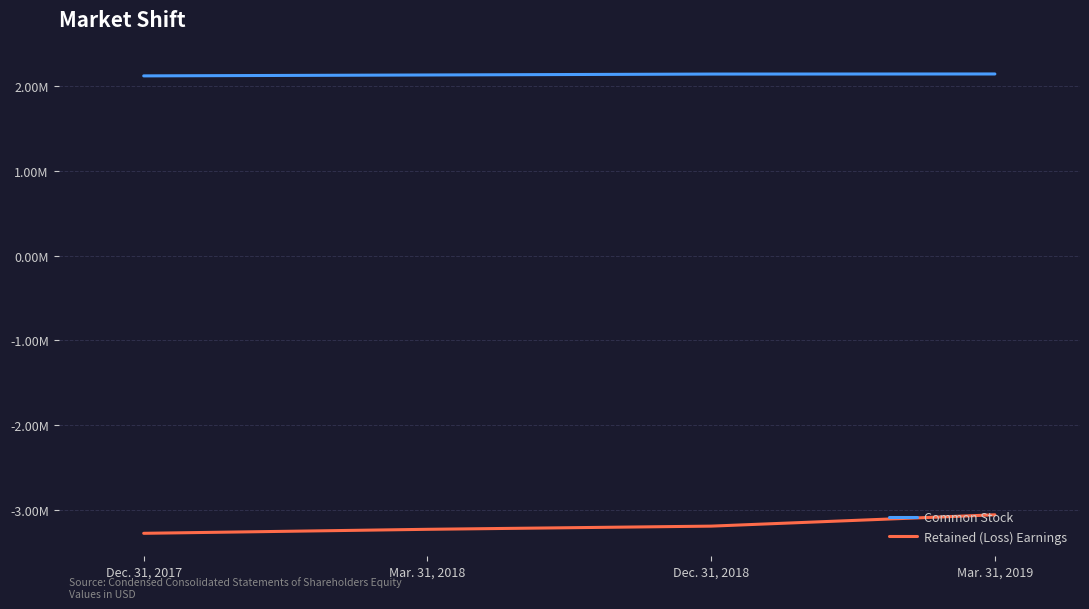

What is the spread (max minus min) of values at Mar. 31, 2019?

5191094